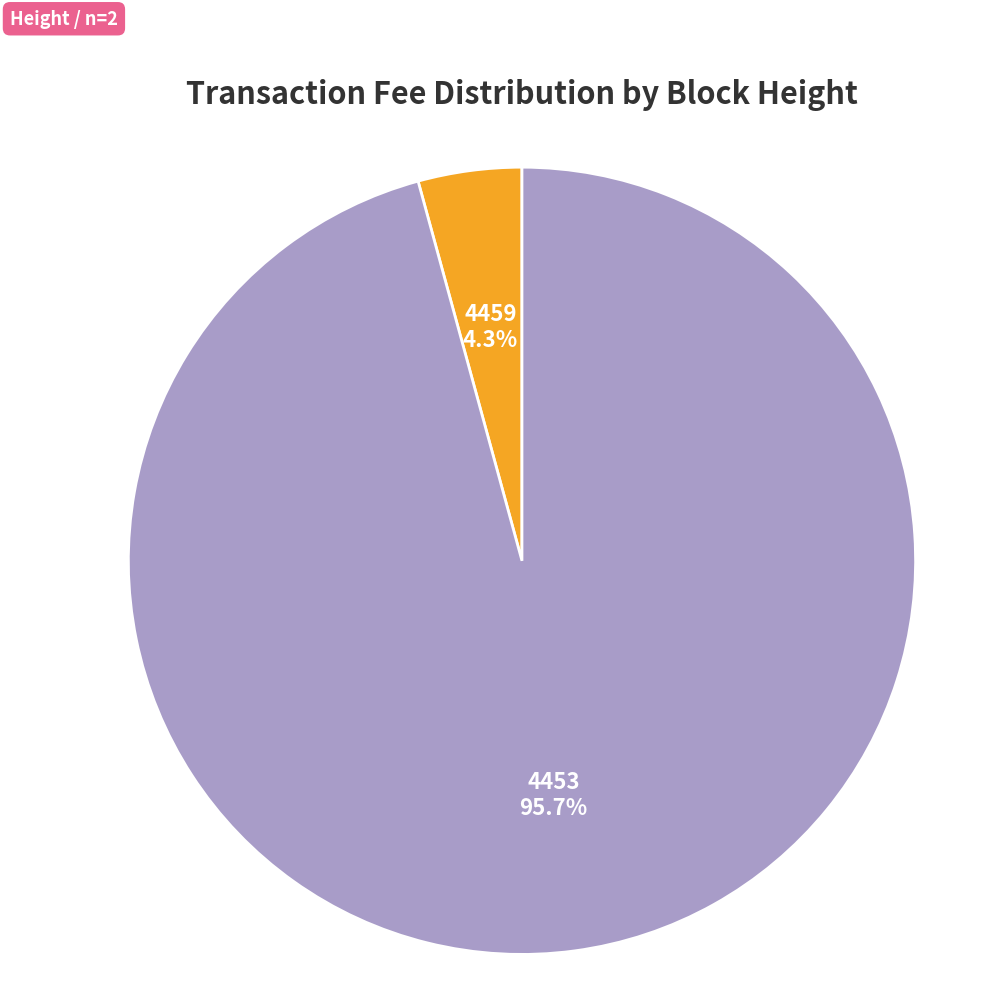

Does any single category account for the majority?

Yes